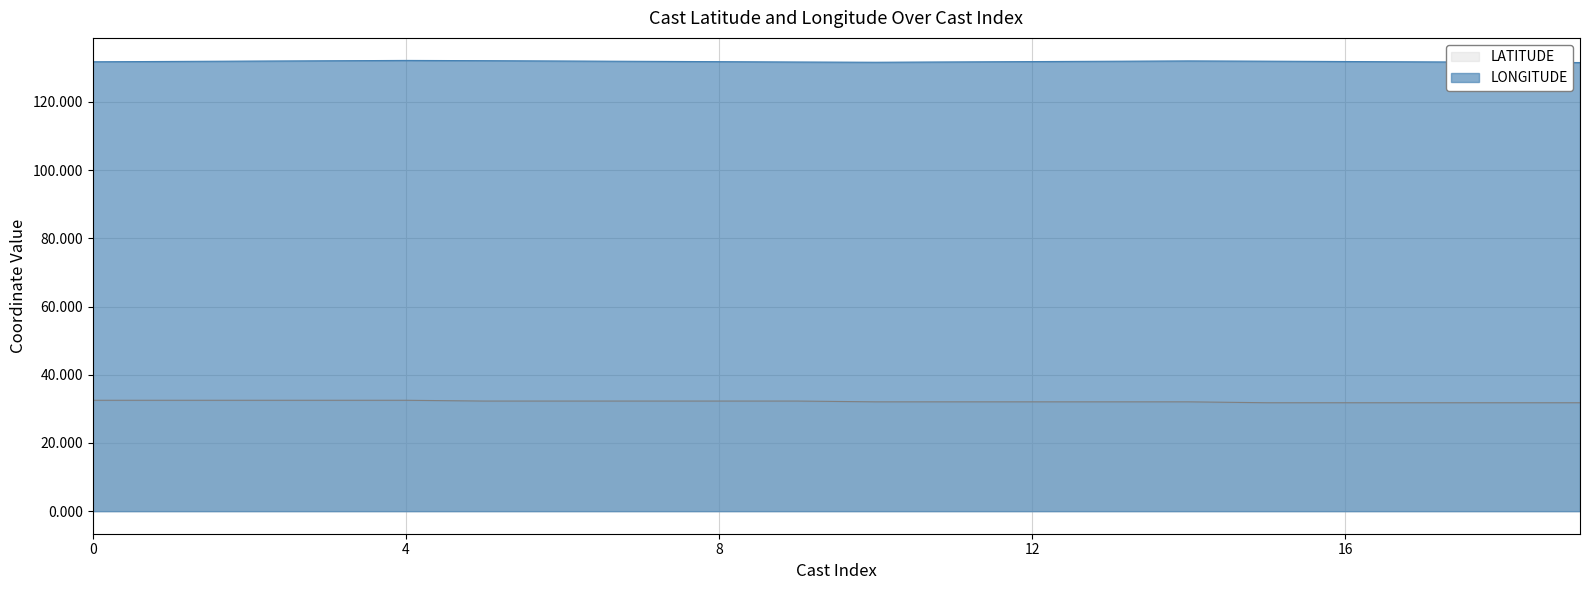

What is the average value of the LONGITUDE series?

131.8